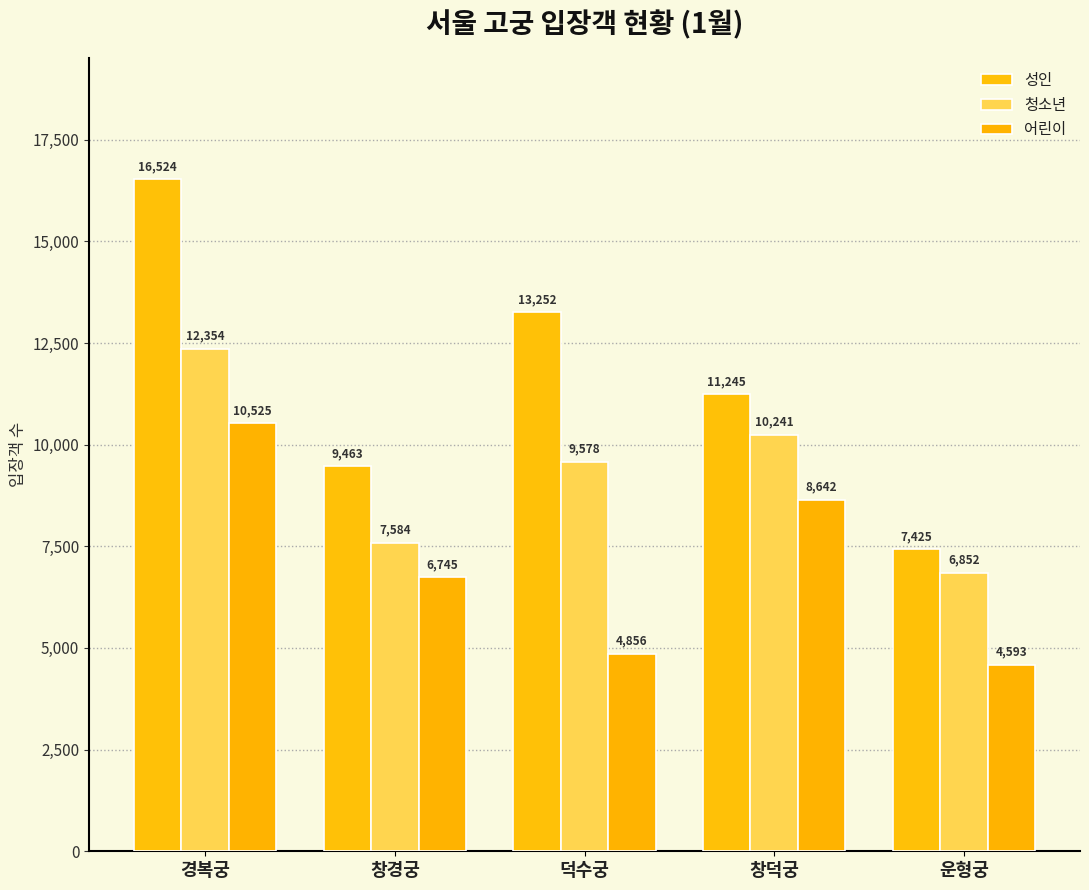

What is the value of the 어린이 bar at the 5th from the left?

4593